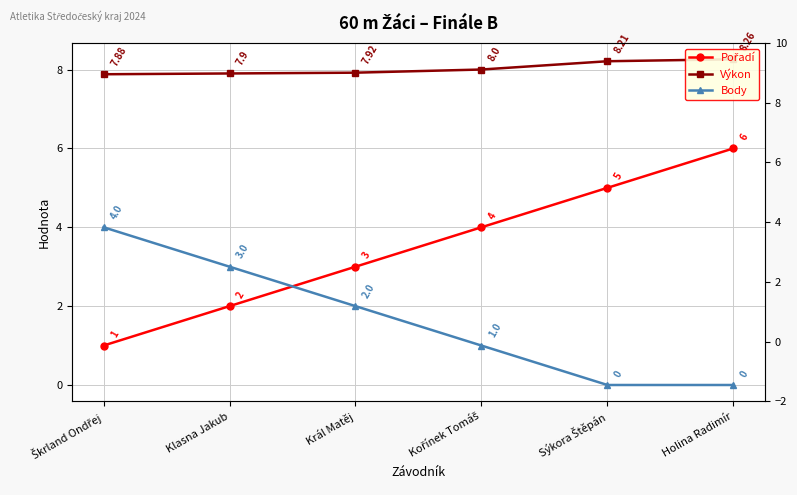

What is the value of the Výkon point at the 6th from the left?

8.3